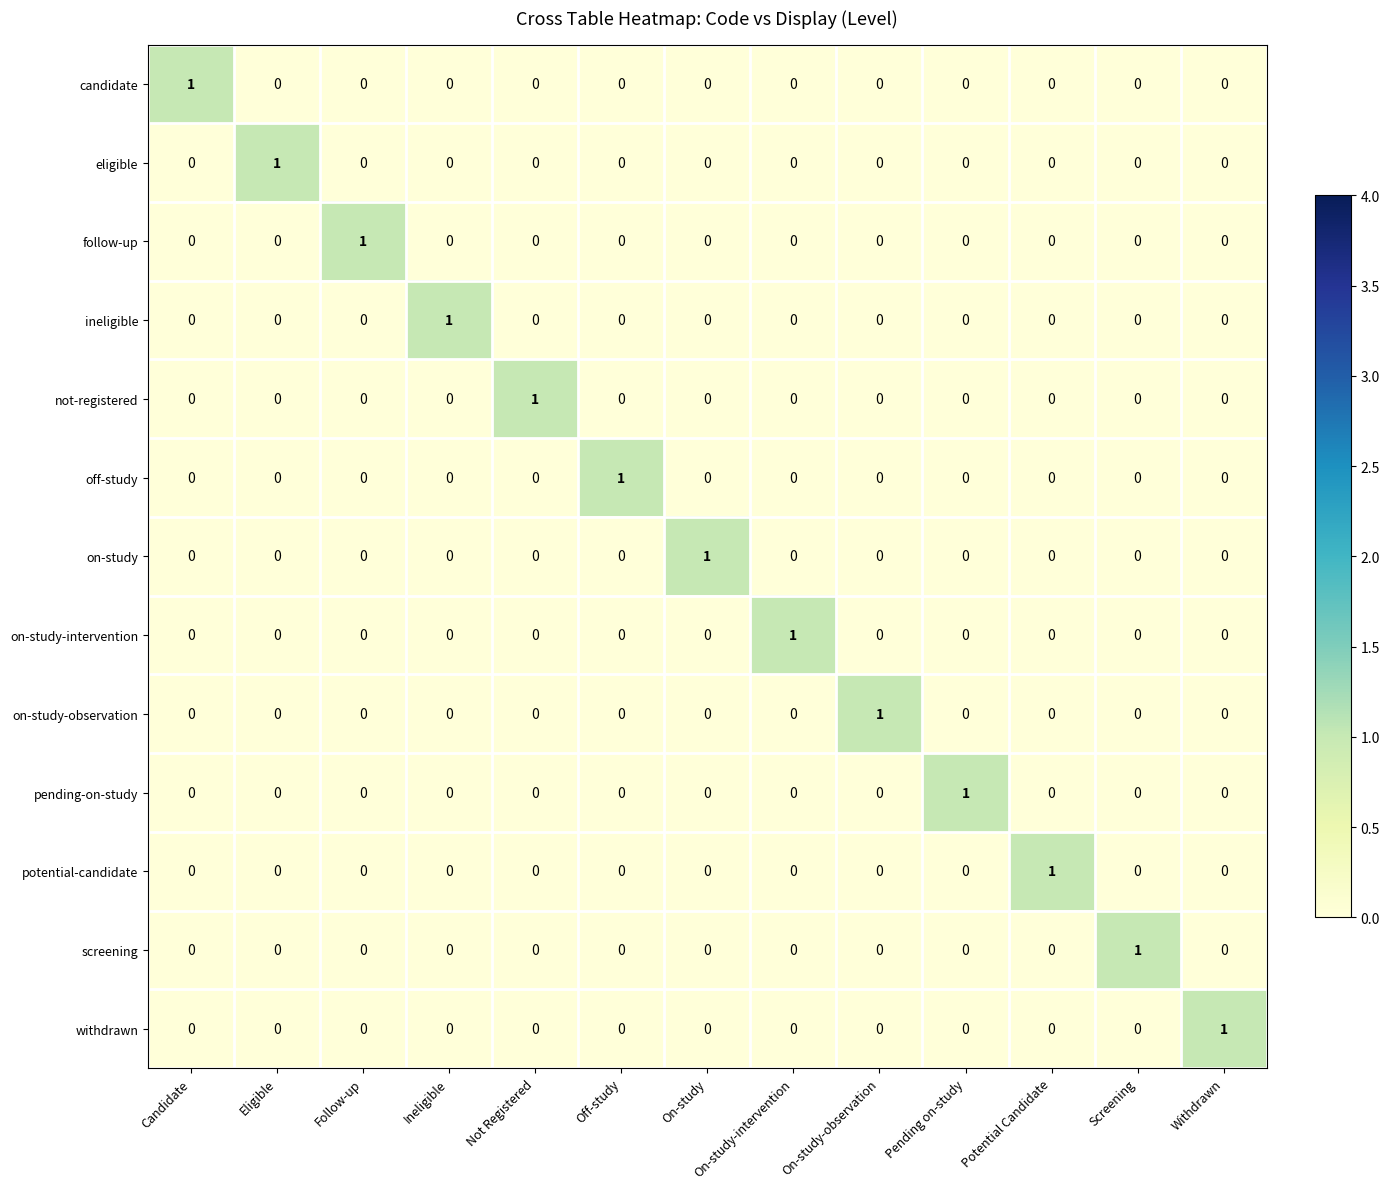

At which label does on-study-observation reach its peak?

On-study-observation